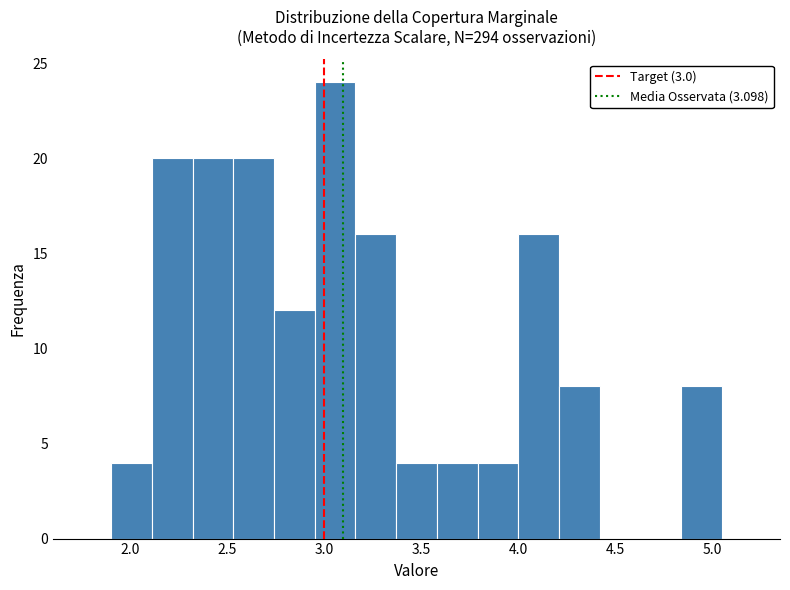

What is the height of the bar covering 2.74 to 2.95 on the x-axis? Neither the bar edges nor the heights are printed on the chart, so give them approximately, as read against the axes.

12